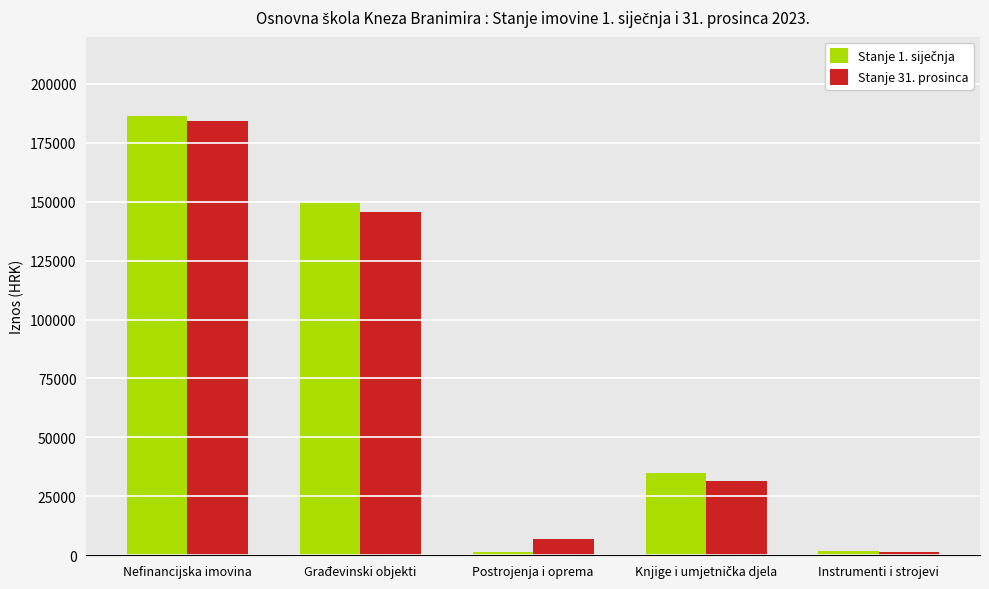

What is the greatest value displayed?

186410.6